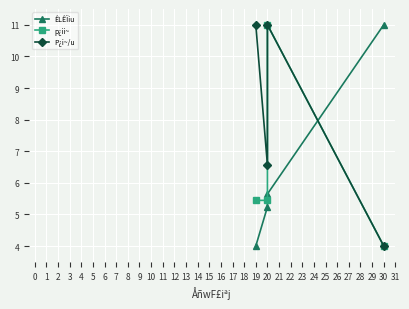

What is the average value of the p¿ii~ series?

6.5